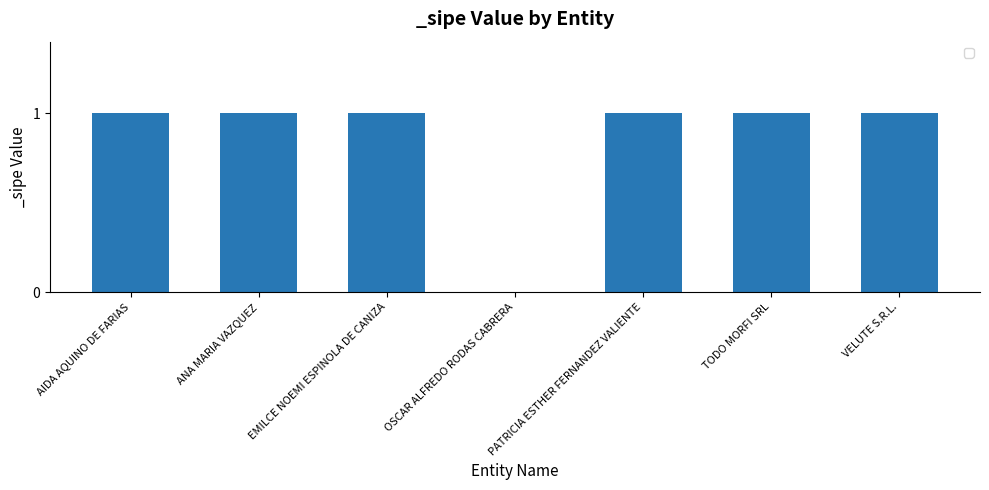

The value at TODO MORFI SRL is 2. True or false?

False